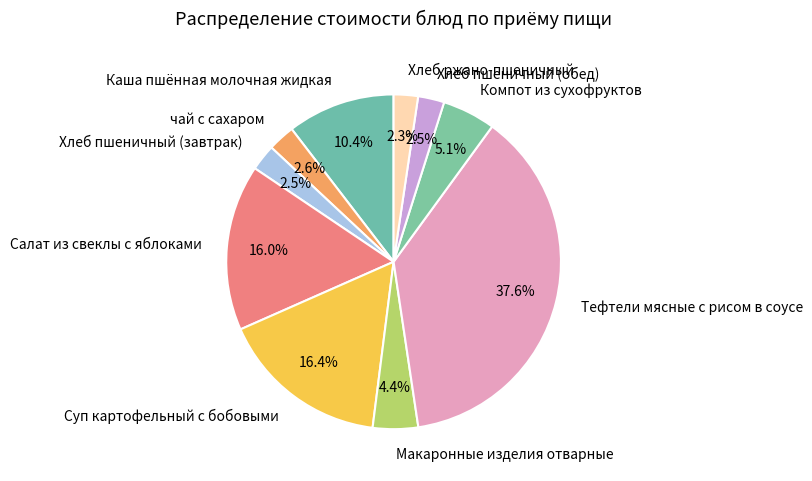

What is the largest slice in the pie chart?

Тефтели мясные с рисом в соусе